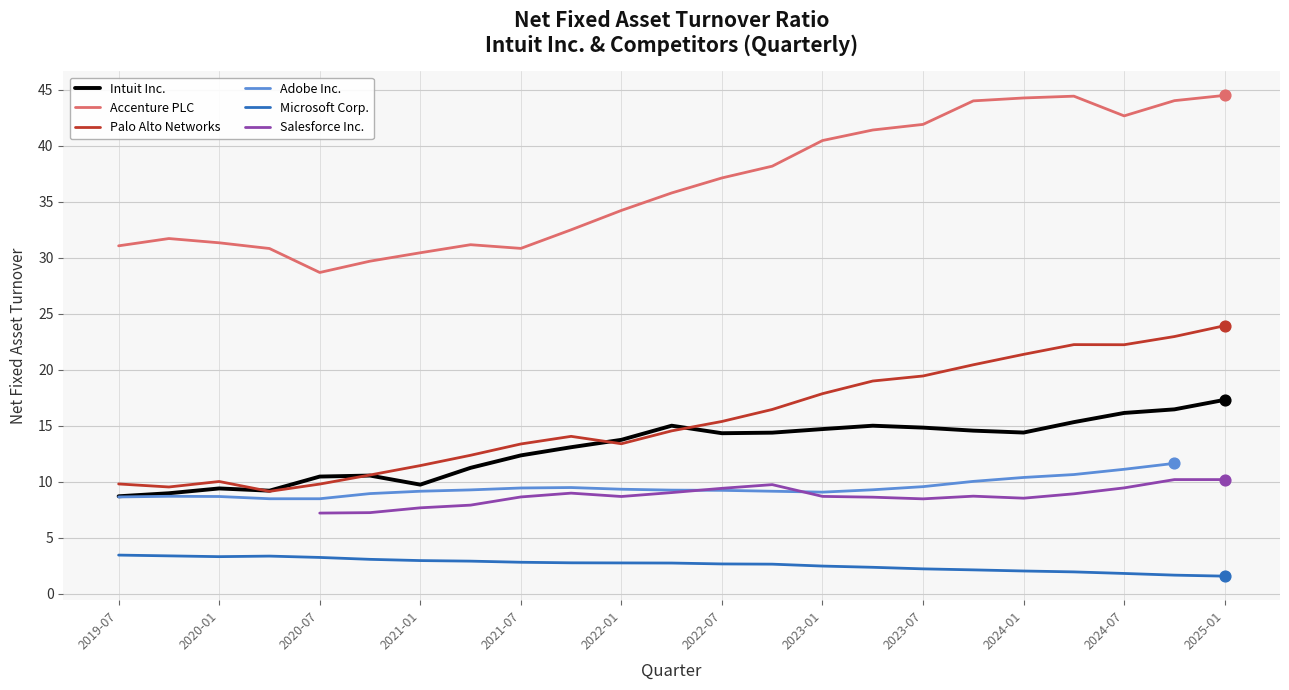

What are all the series names shown in the legend?

Intuit Inc., Accenture PLC, Palo Alto Networks, Adobe Inc., Microsoft Corp., Salesforce Inc.